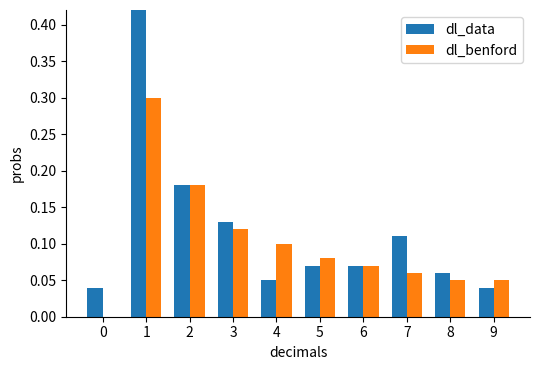

List the series in order of their overall mean, highest first.

dl_data, dl_benford